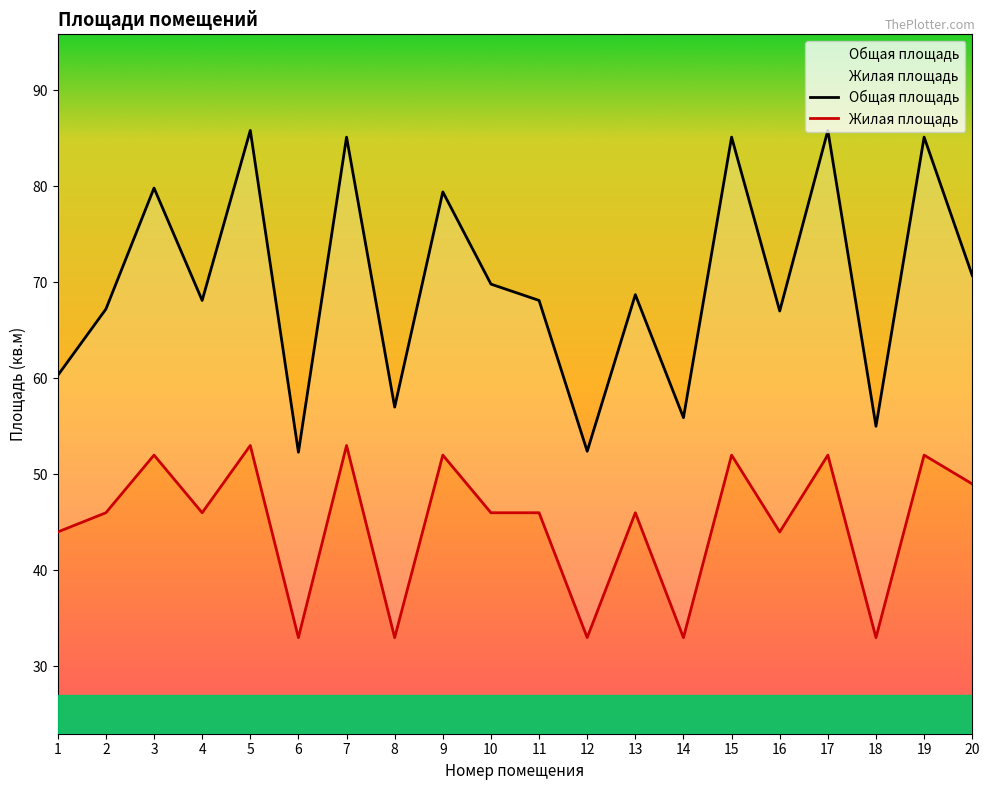

At how many categories does at least one series exceed 37?

20